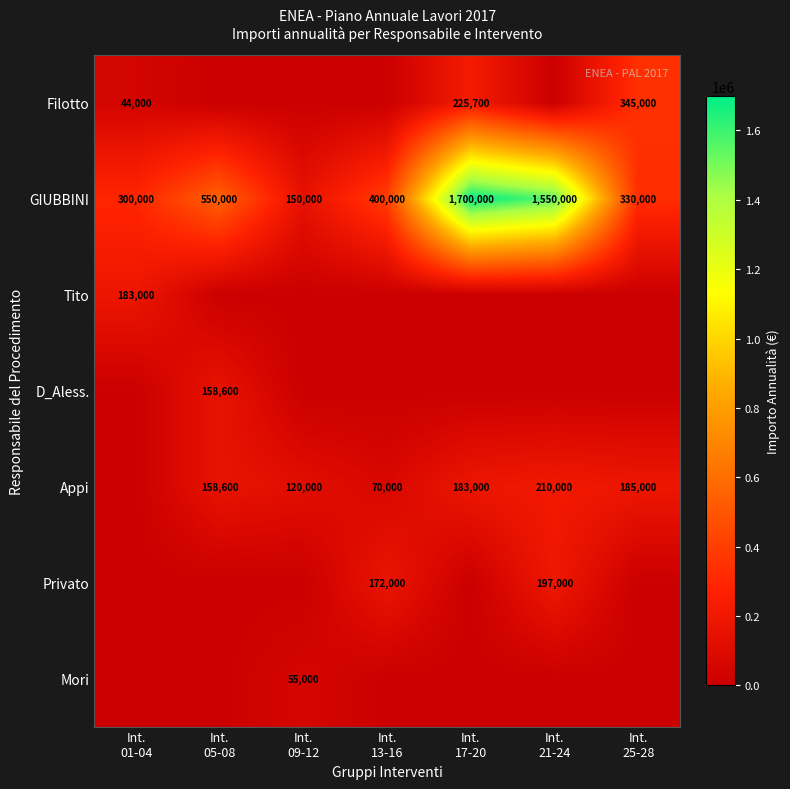

What is the average value of the GIUBBINI series?

711429